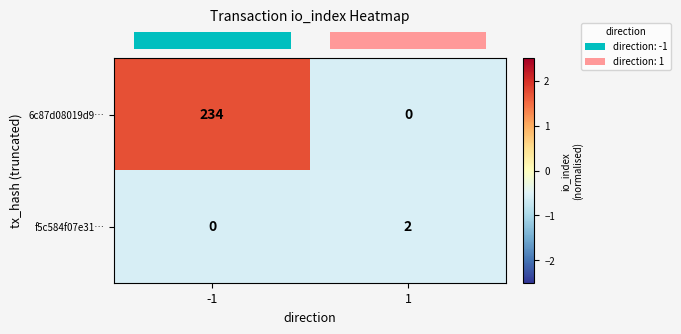

List the series in order of their overall mean, highest first.

6c87d08019d9…, f5c584f07e31…